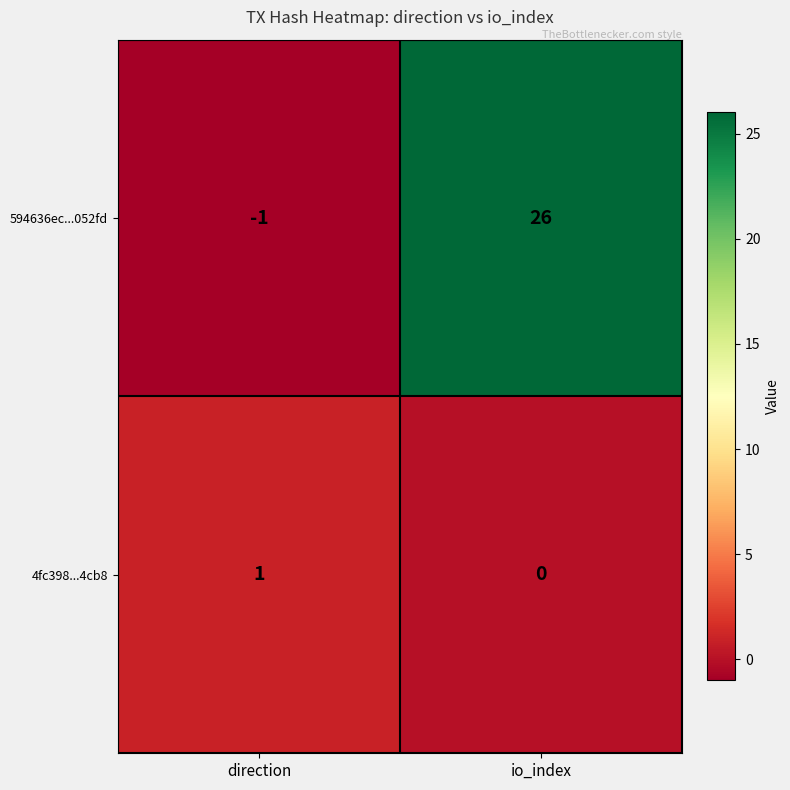

Reading left to right, what are all the values shown in this chart?

594636ec...052fd: -1	26
4fc398...4cb8: 1	0